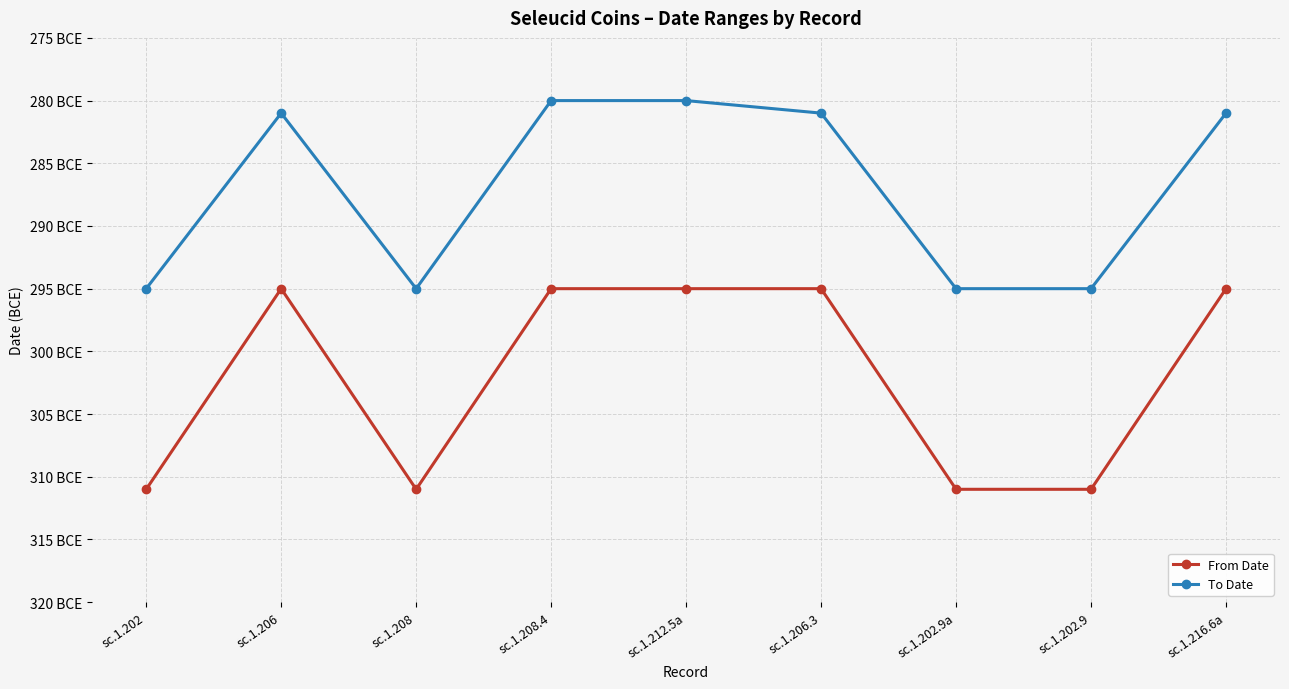

Does the chart have visible grid lines?

Yes